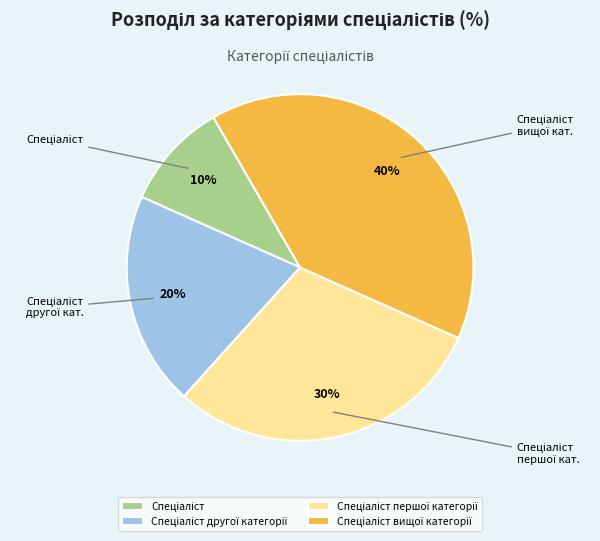

Is there a majority slice in this chart?

No